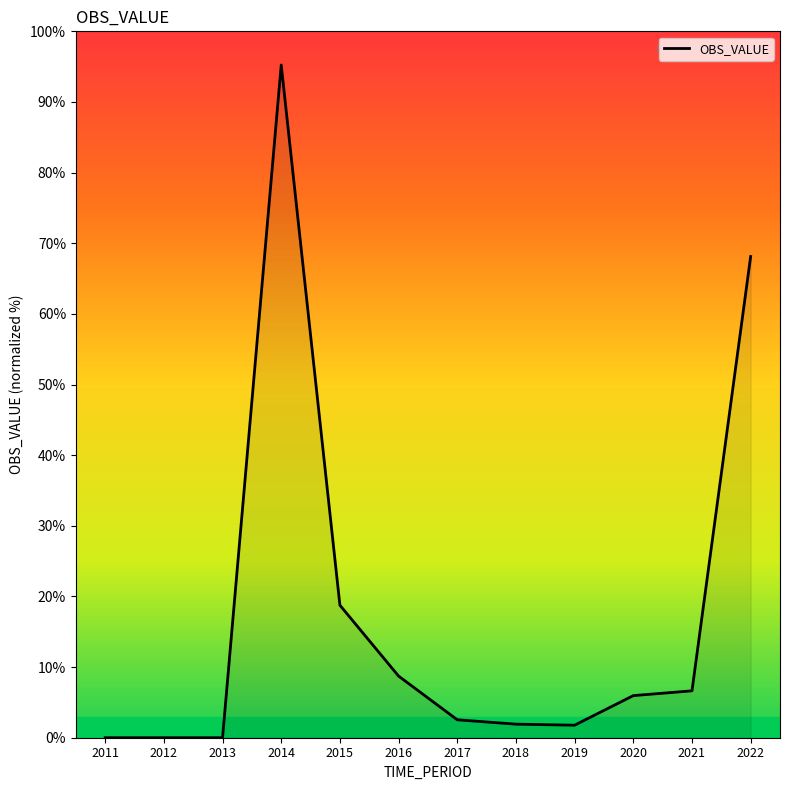

The chart shows a value of 95.2 at 2014. True or false?

True